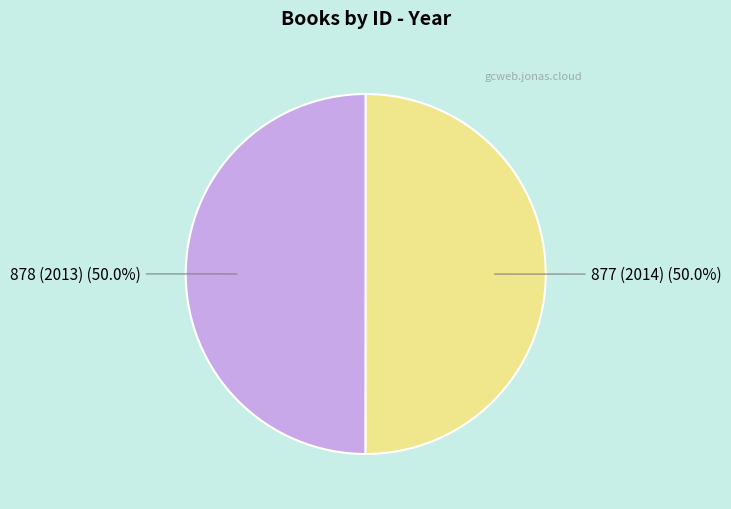

To the nearest percent, what is the average slice percentage?

50%